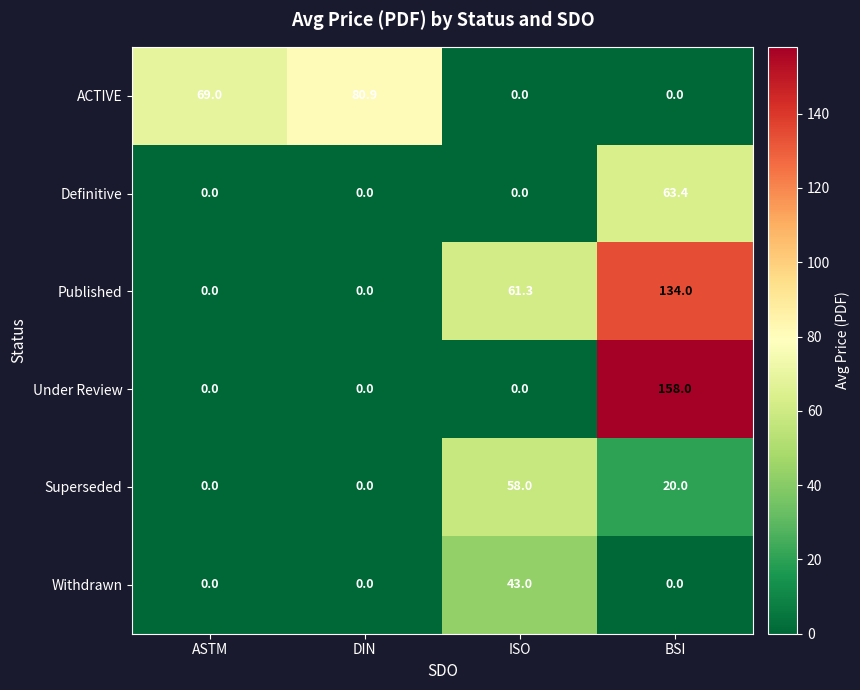

Count the number of categories in the chart.

4